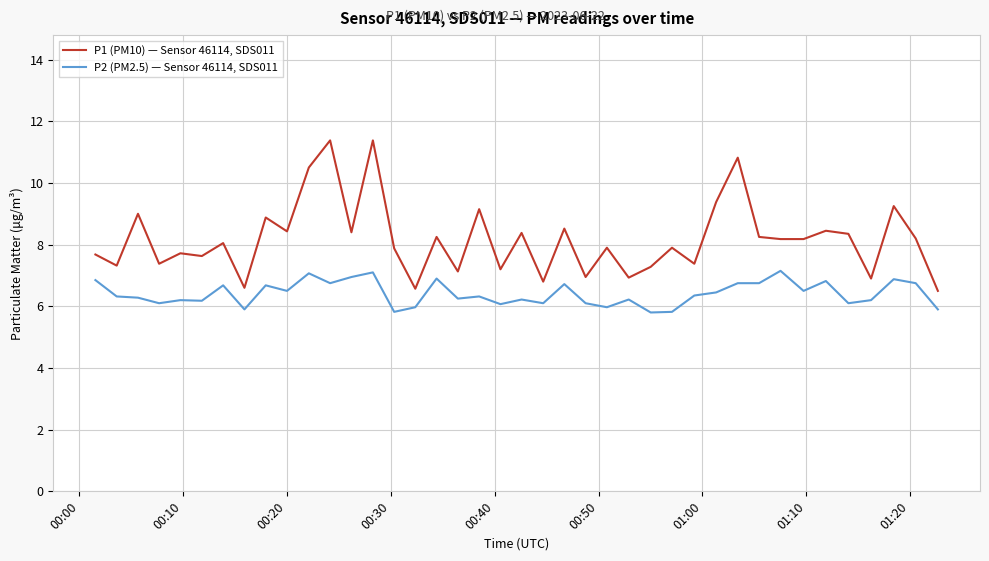

What are all the series names shown in the legend?

P1 (PM10) — Sensor 46114, SDS011, P2 (PM2.5) — Sensor 46114, SDS011